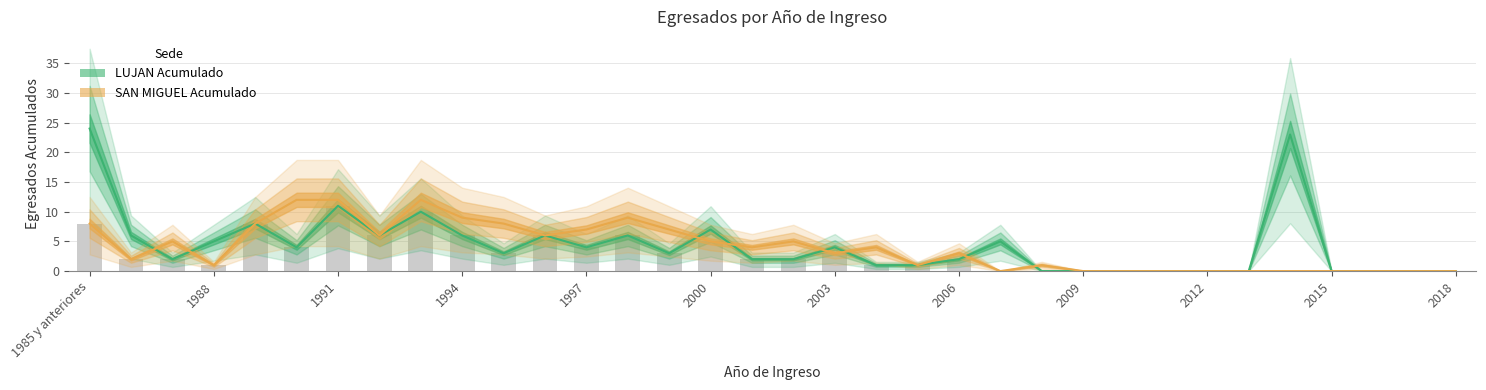

At 1993, list the series in order from largest to smallest.

SAN MIGUEL ACUMULADO, LUJAN ACUMULADO